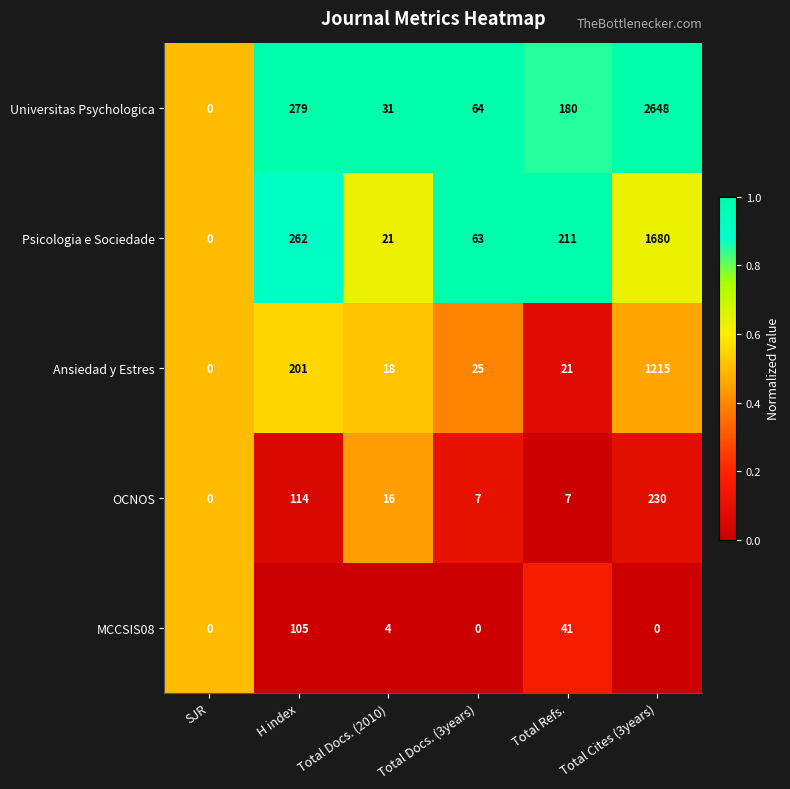

What is the difference between the Ansiedad y Estres values at Total Refs. and SJR?

21